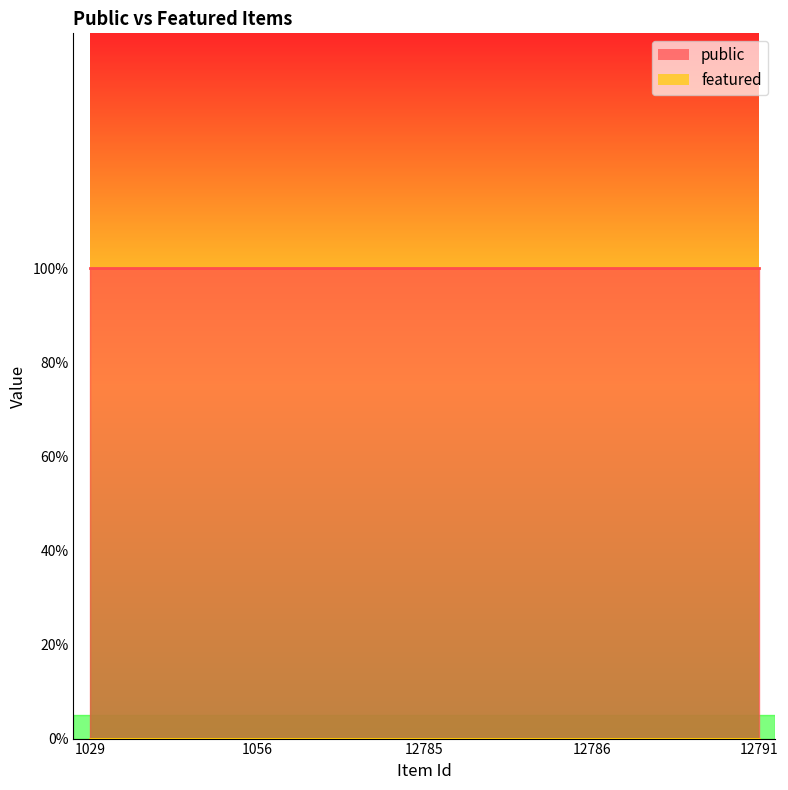

At which label is featured closest to 0?

1029